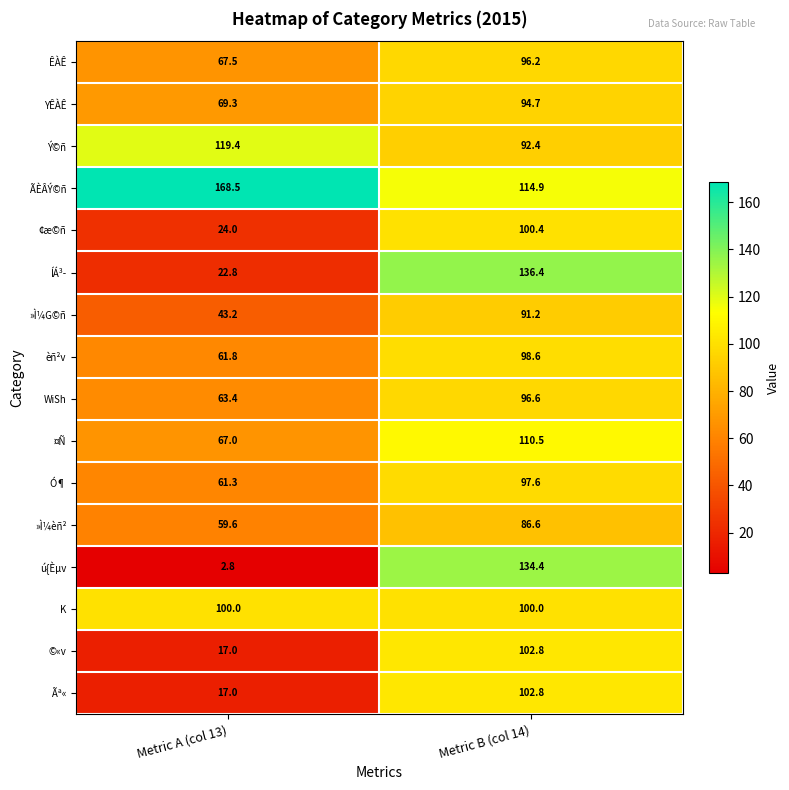

Rank the categories by ÃÈÂÝ©ñ value from lowest to highest.

Metric B (col 14), Metric A (col 13)